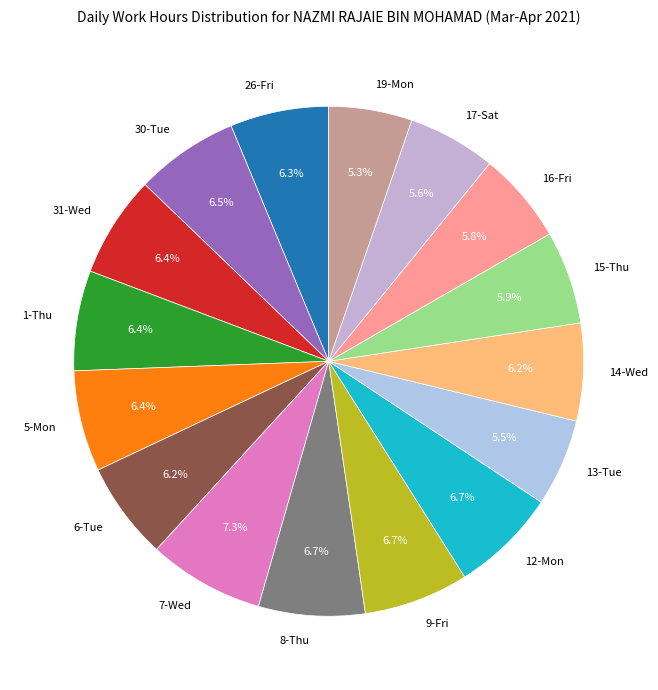

To the nearest percent, what is the average slice percentage?

6%